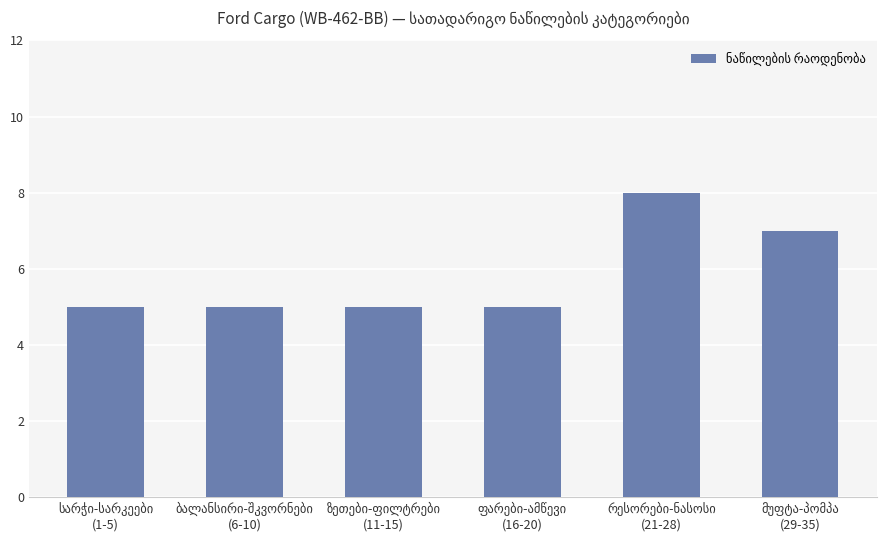

What is the difference between the maximum and minimum values?

3